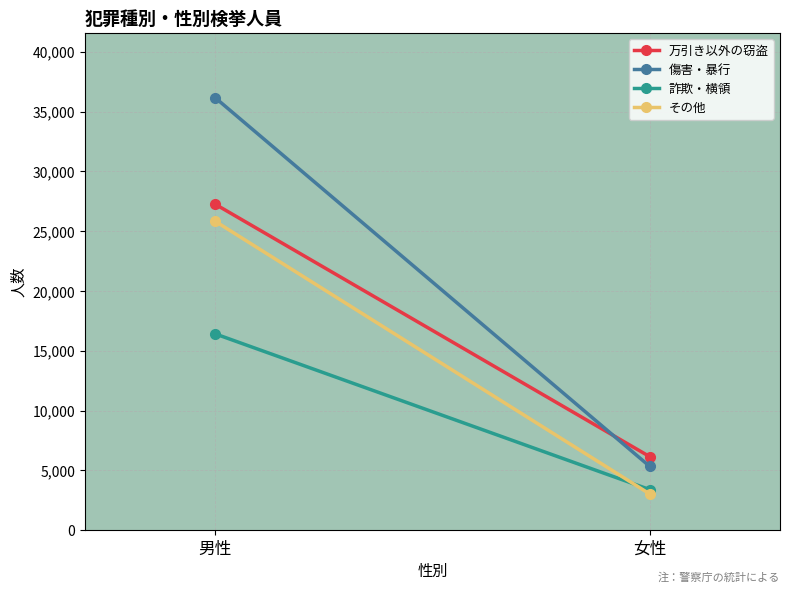

Reading left to right, extract all data points from this chart.

万引き以外の窃盗: 男性=27252	女性=6156
傷害・暴行: 男性=36153	女性=5343
詐欺・横領: 男性=16415	女性=3401
その他: 男性=25827	女性=3036